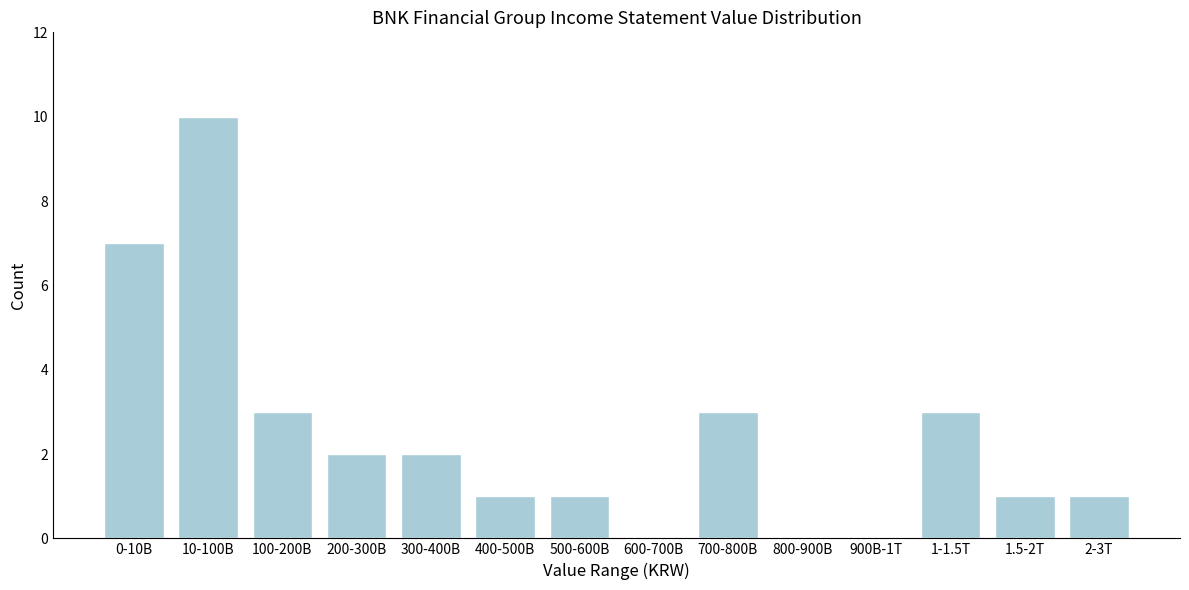

Reading right to left, transcribe all the data shown in this chart.

2-3T=1	1.5-2T=1	1-1.5T=3	900B-1T=0	800-900B=0	700-800B=3	600-700B=0	500-600B=1	400-500B=1	300-400B=2	200-300B=2	100-200B=3	10-100B=10	0-10B=7